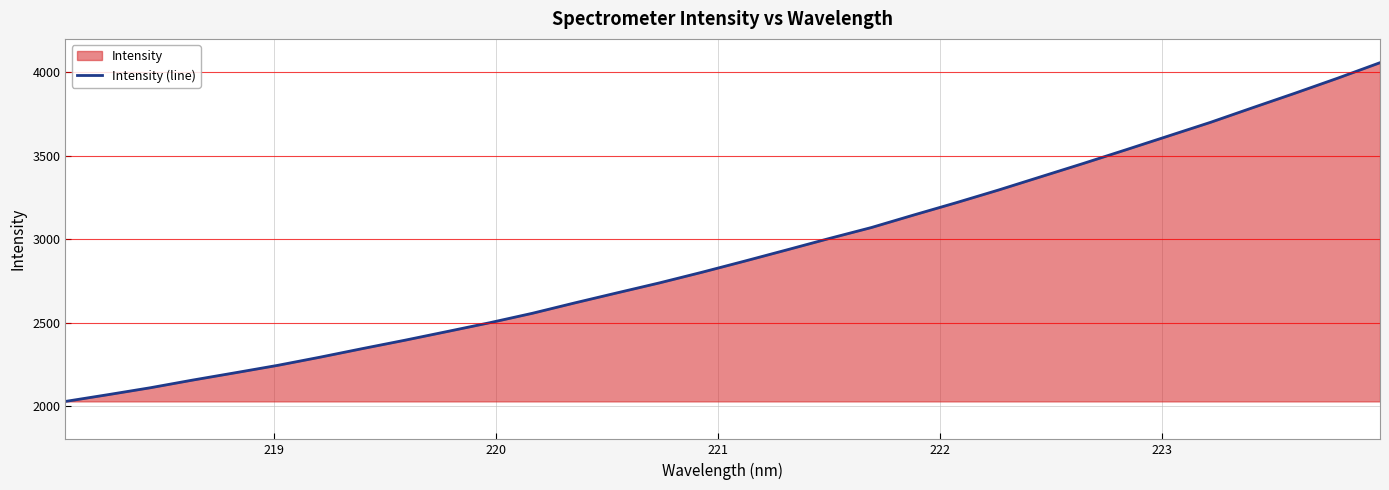

What is the greatest value displayed?

4057.4